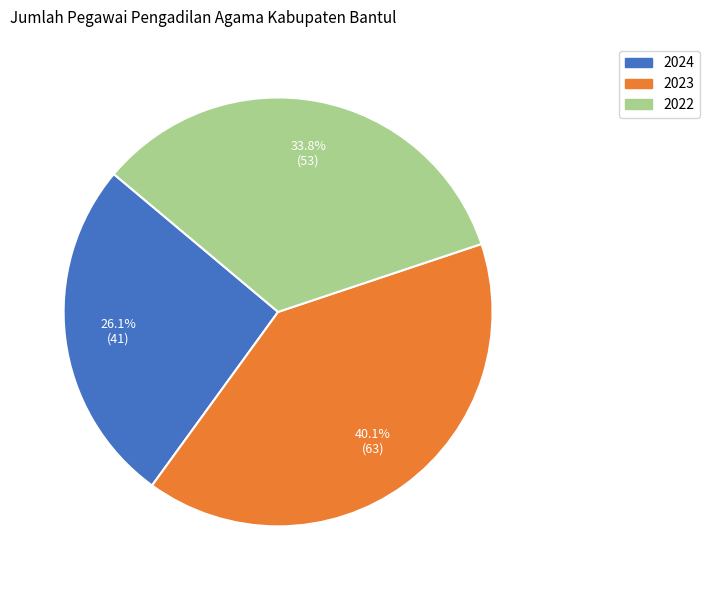

Is there any slice that represents more than half of the pie?

No